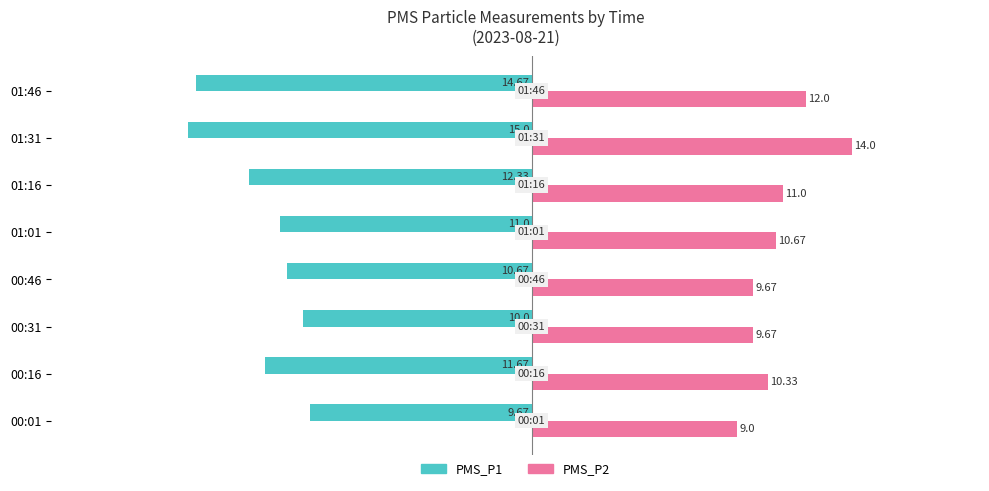

What is the difference between the PMS_P2 values at 01:31 and 00:01?

5.0